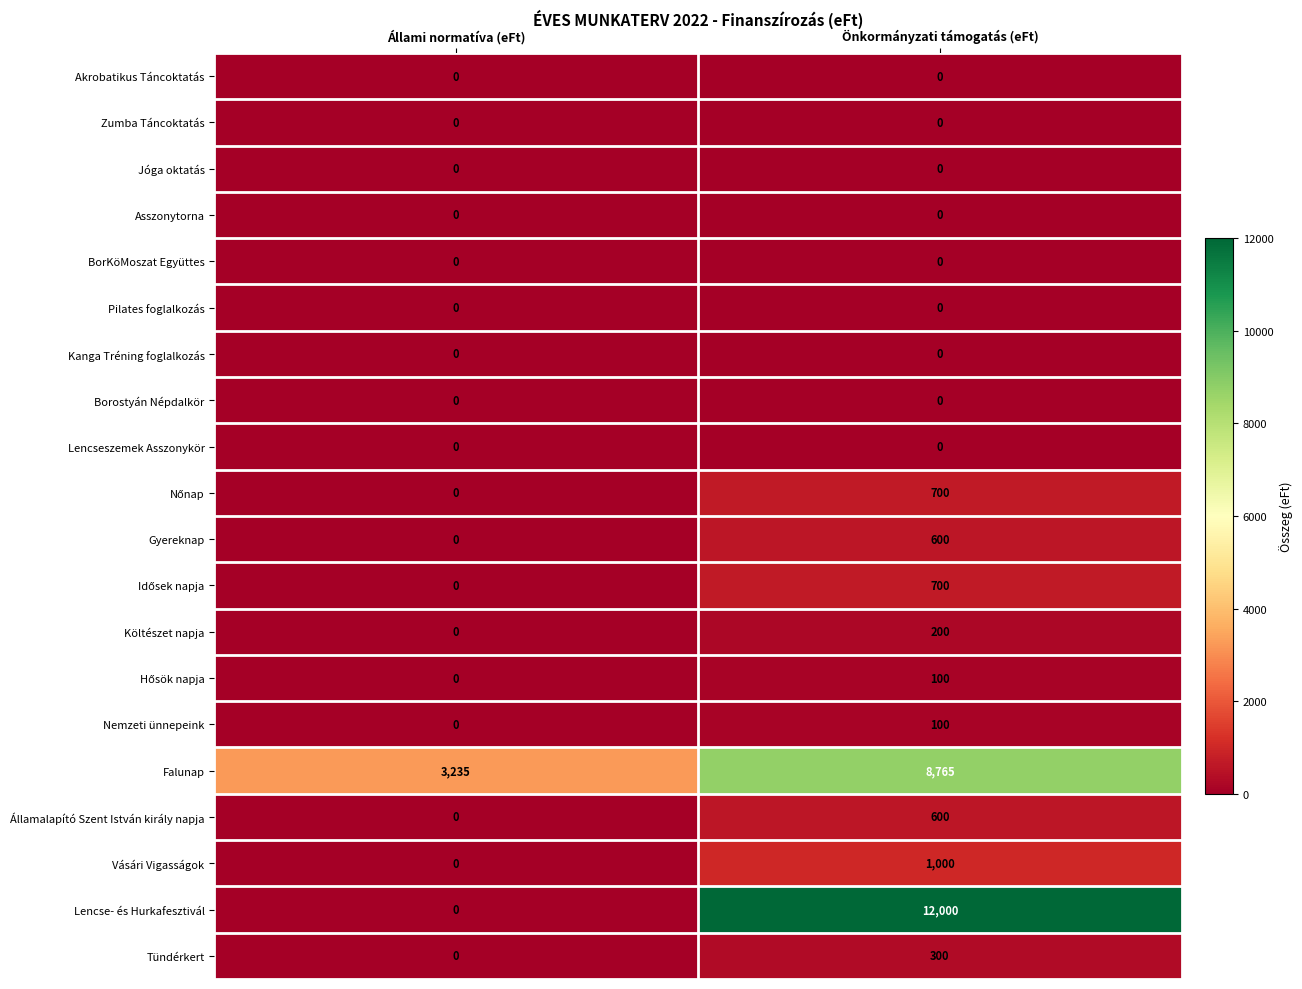

Rank the categories by Gyereknap value from highest to lowest.

Önkormányzati támogatás (eFt), Állami normatíva (eFt)